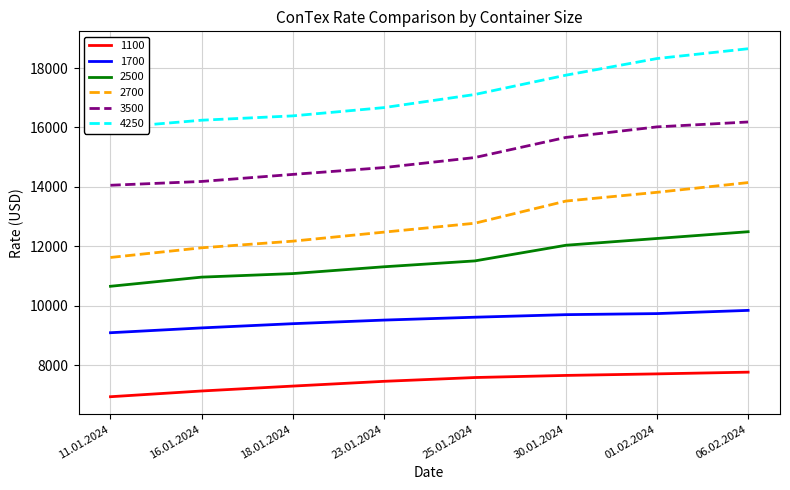

True or false: 1700 and 2700 cross at least once.

False